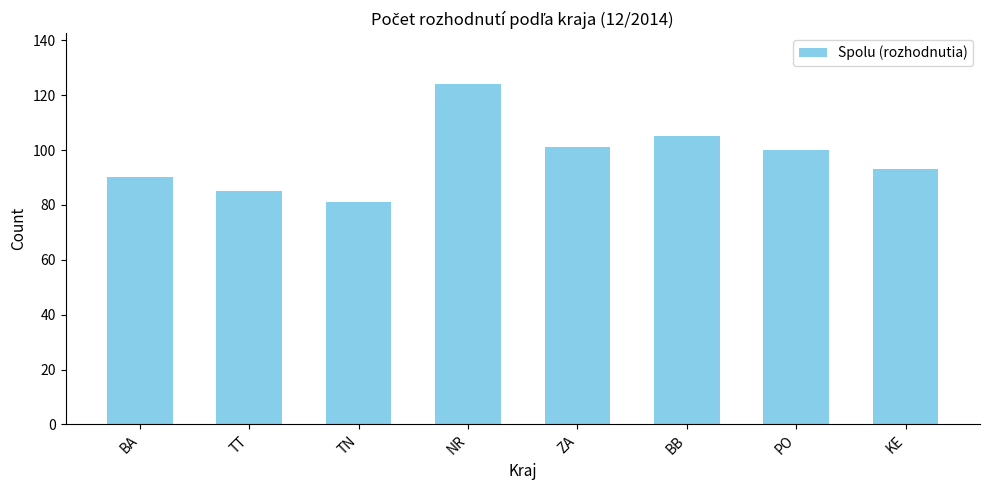

What is the change in value from TN to PO?

+19